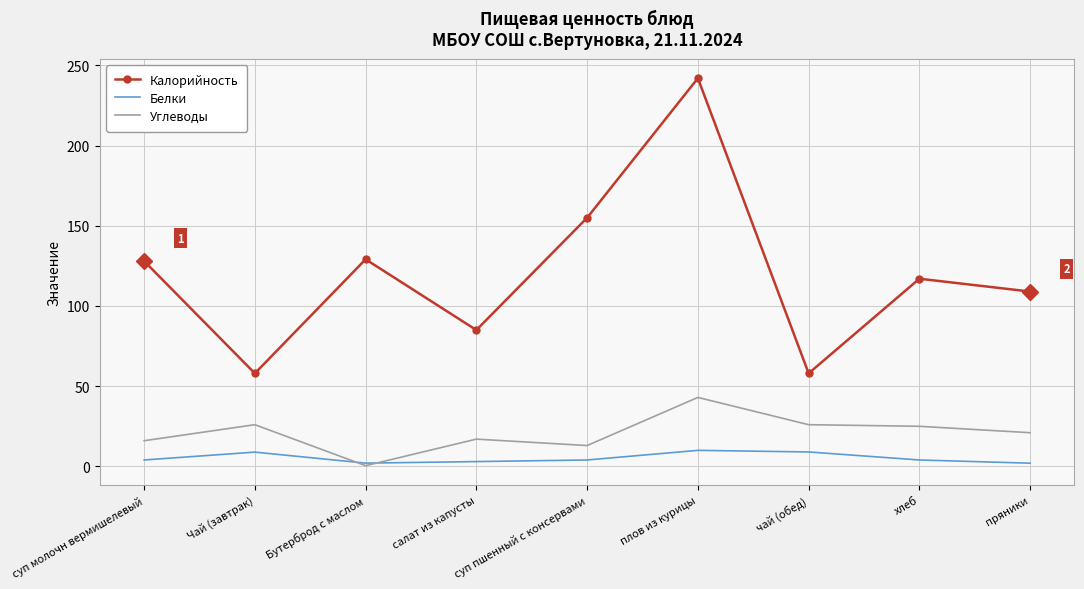

True or false: Калорийность and Белки intersect in this chart.

False